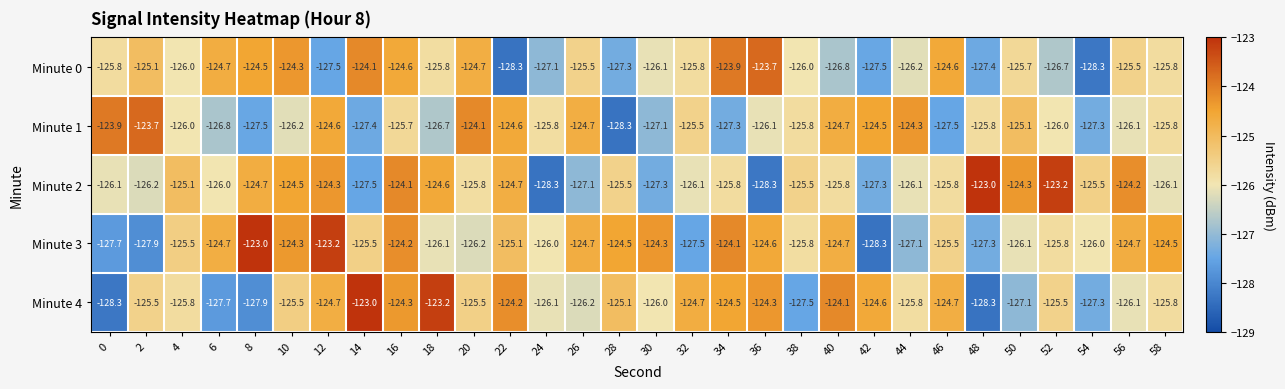

Is it true that Minute 1 equals -226.9 at 18?

False